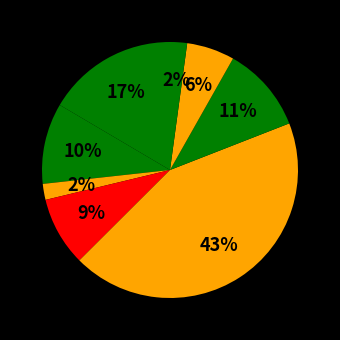

Count the number of slices in the pie.

8